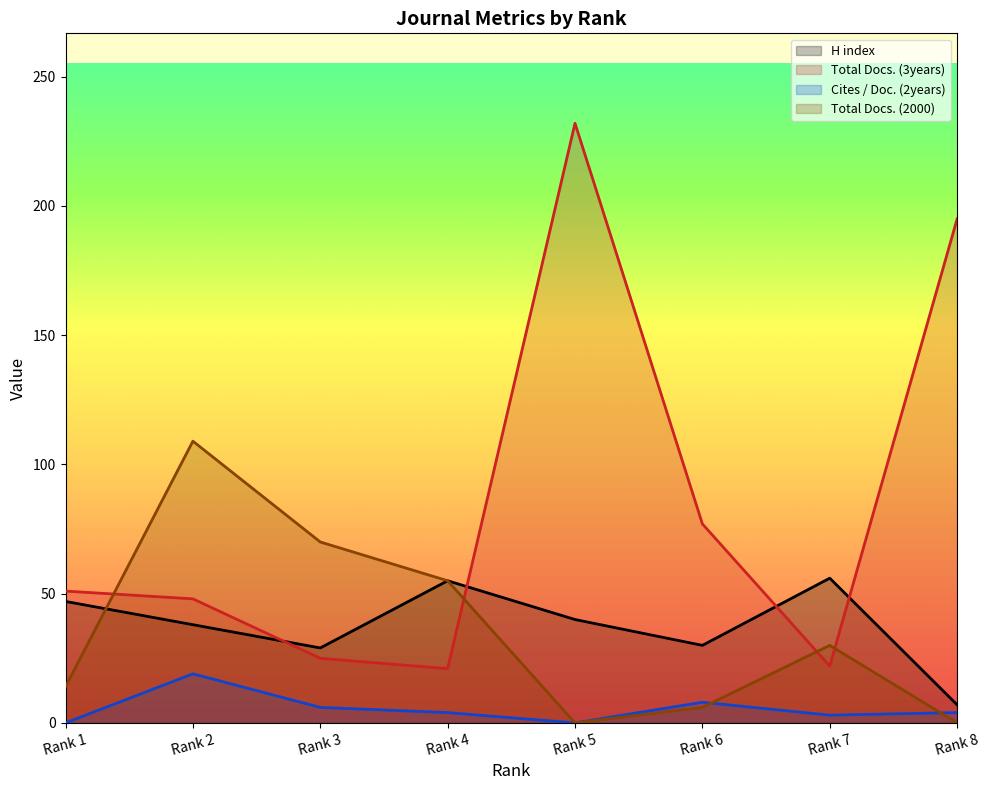

Reading right to left, extract all data points from this chart.

H index: Rank 8=7	Rank 7=56	Rank 6=30	Rank 5=40	Rank 4=55	Rank 3=29	Rank 2=38	Rank 1=47
Total Docs. (3years): Rank 8=195	Rank 7=22	Rank 6=77	Rank 5=232	Rank 4=21	Rank 3=25	Rank 2=48	Rank 1=51
Cites / Doc. (2years): Rank 8=4	Rank 7=3	Rank 6=8	Rank 5=0	Rank 4=4	Rank 3=6	Rank 2=19	Rank 1=0
Total Docs. (2000): Rank 8=0	Rank 7=30	Rank 6=6	Rank 5=0	Rank 4=55	Rank 3=70	Rank 2=109	Rank 1=14